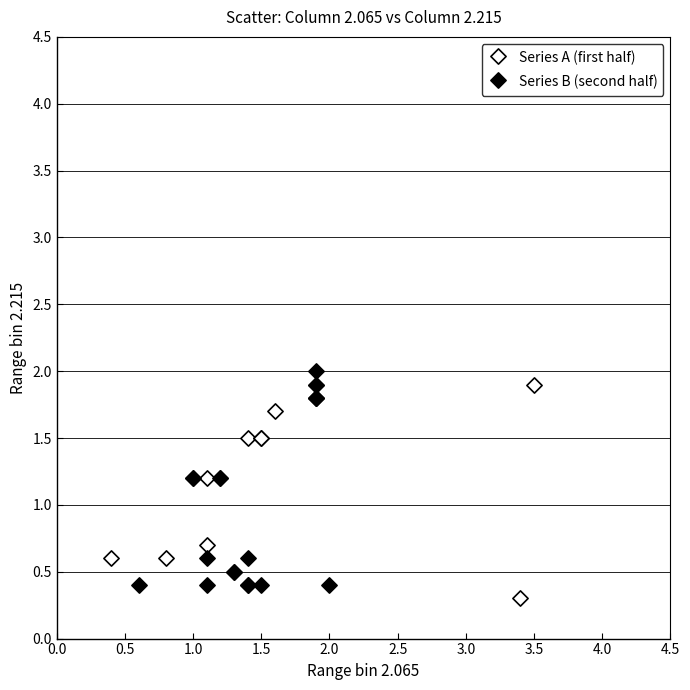

What are all the series names shown in the legend?

Series A (first half), Series B (second half)